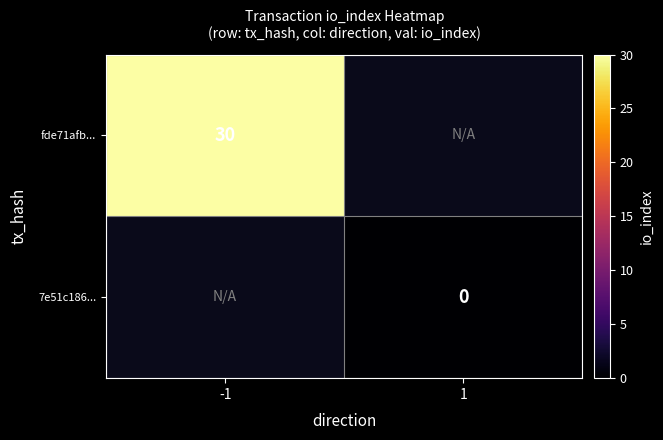

How many distinct data groups are displayed?

2